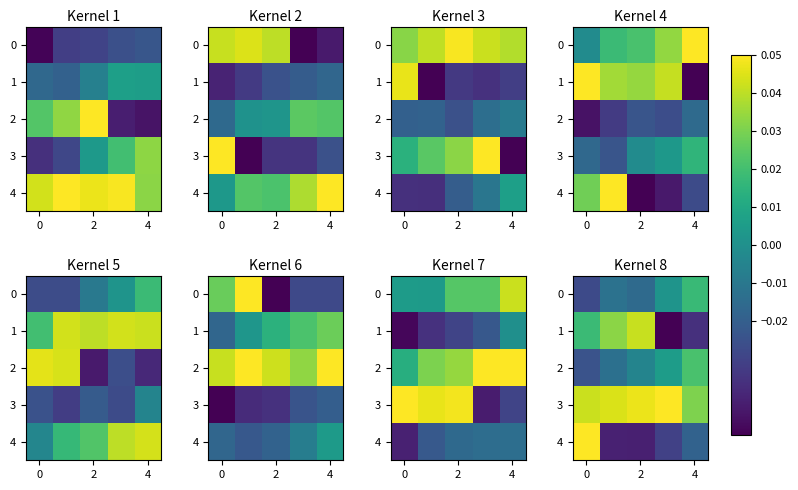

How many series are shown in this chart?

5